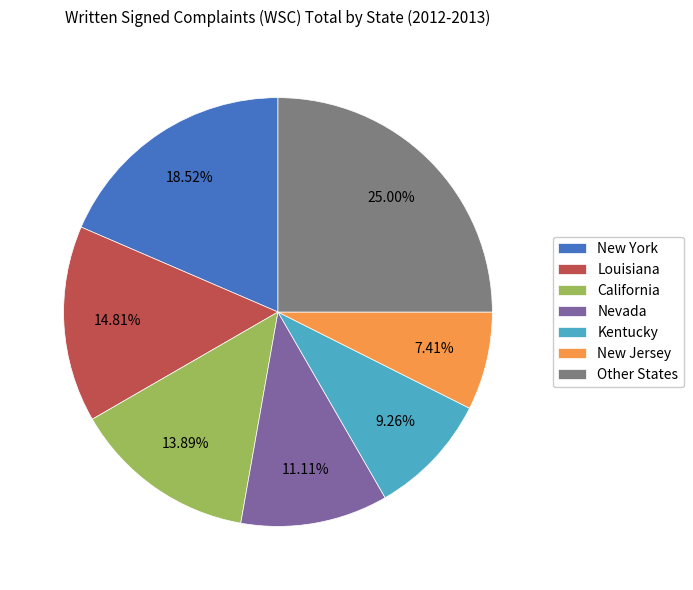

Which has a higher value, Nevada or New Jersey?

Nevada